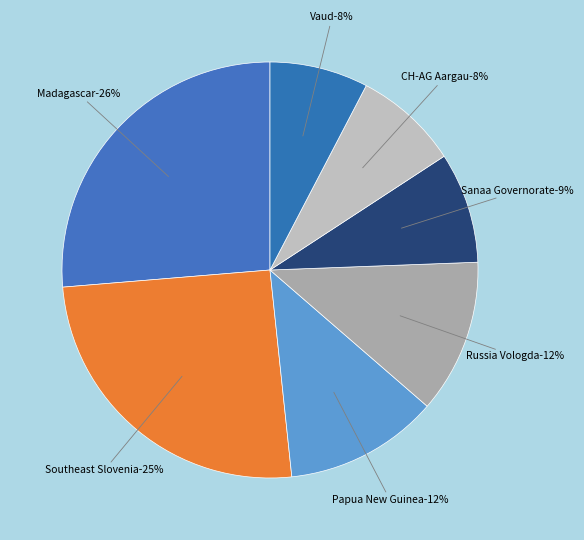

Which has a higher value, Madagascar (55) or Southeast Slovenia (53)?

Madagascar (55)